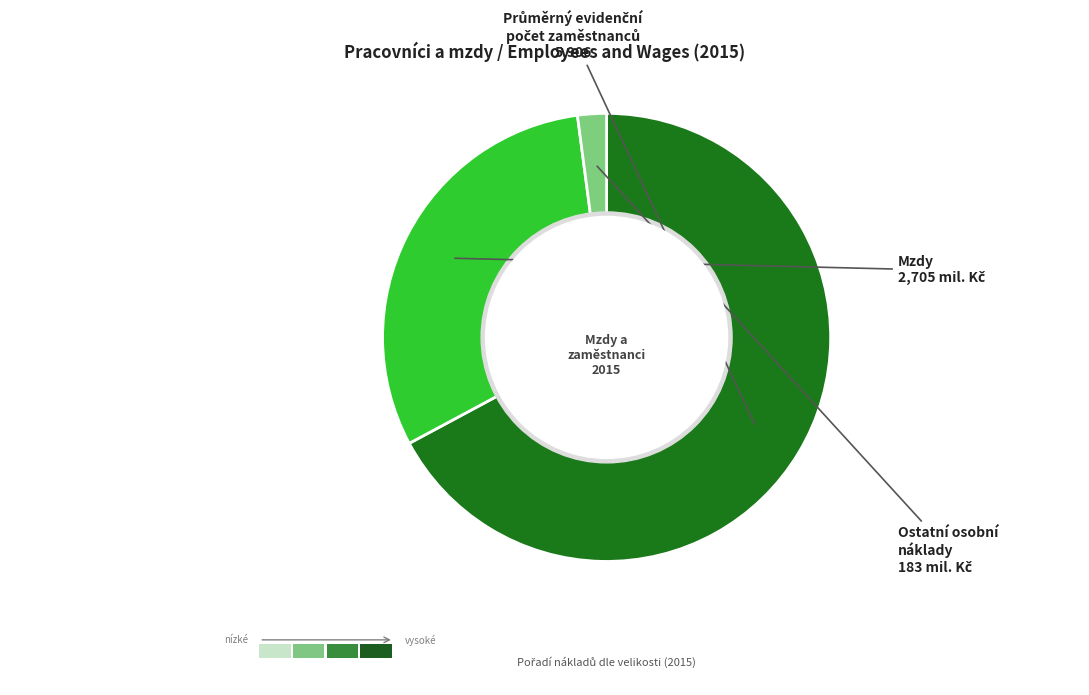

Is there any slice that represents more than half of the pie?

Yes